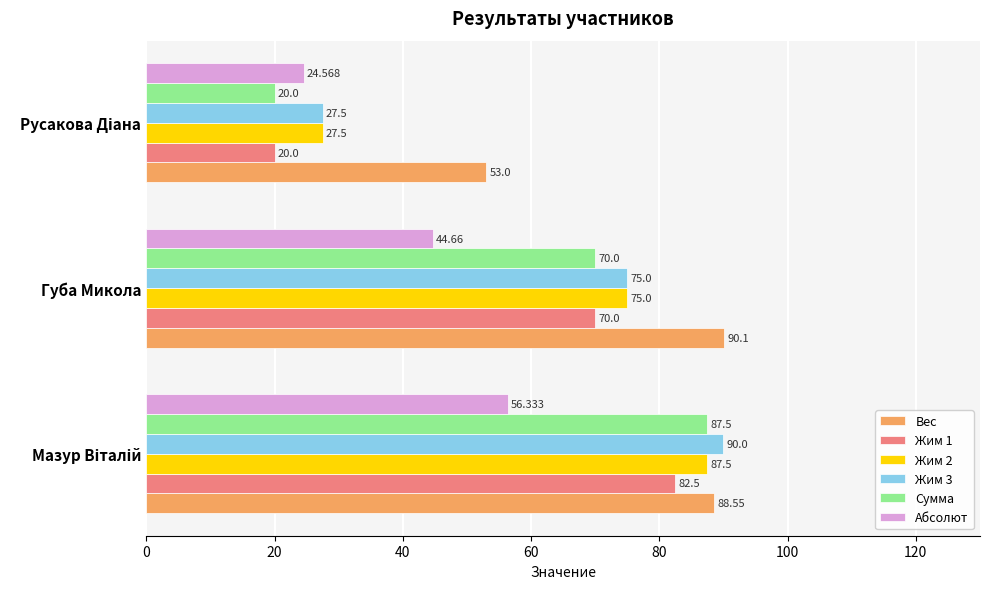

What is the difference between the maximum and minimum values in the Сумма series?

67.5